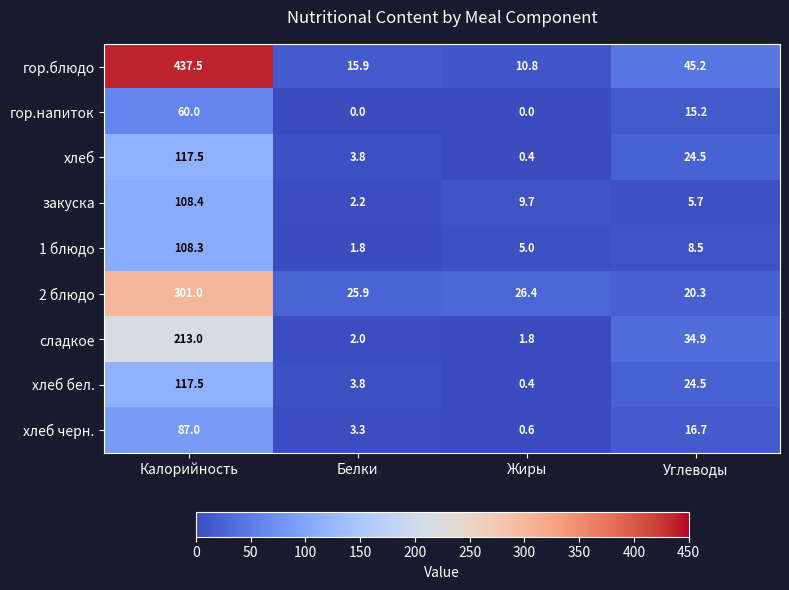

Count the number of categories in the chart.

4